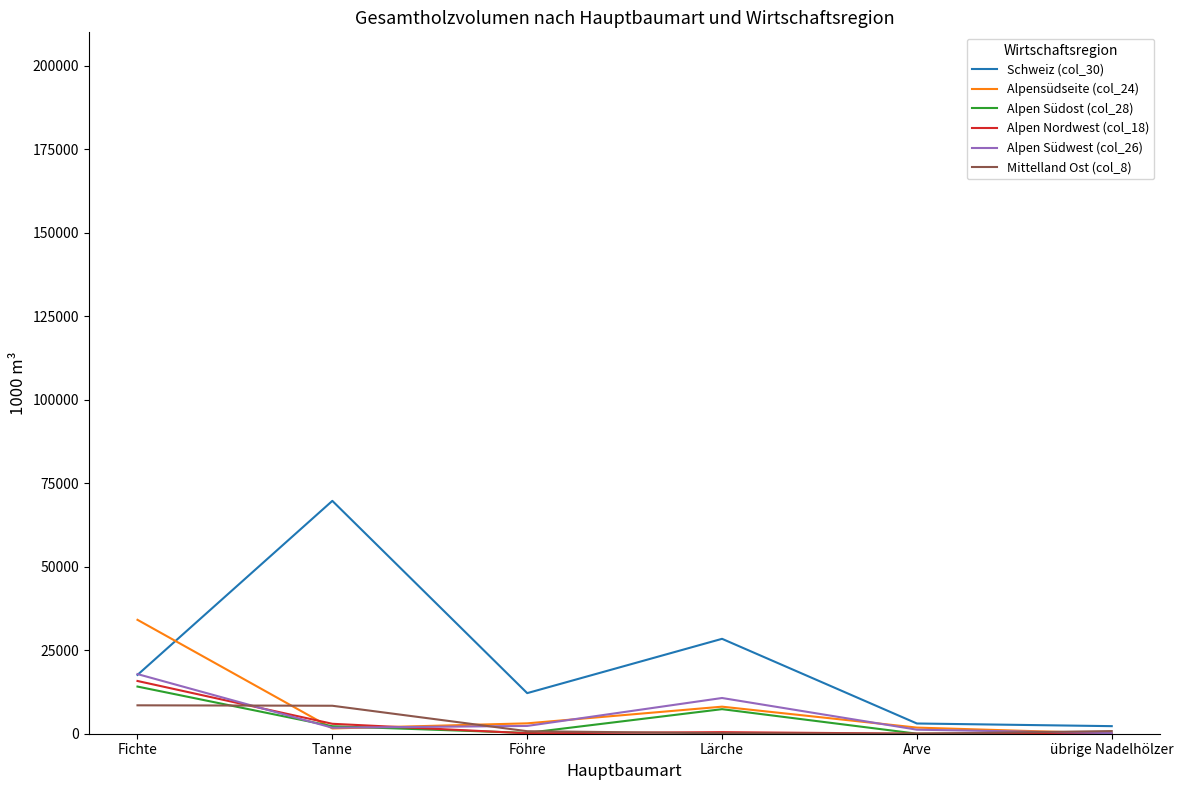

Is the value of Alpensüdseite (col_24) at Fichte greater than the value of Schweiz (col_30) at übrige Nadelhölzer?

Yes